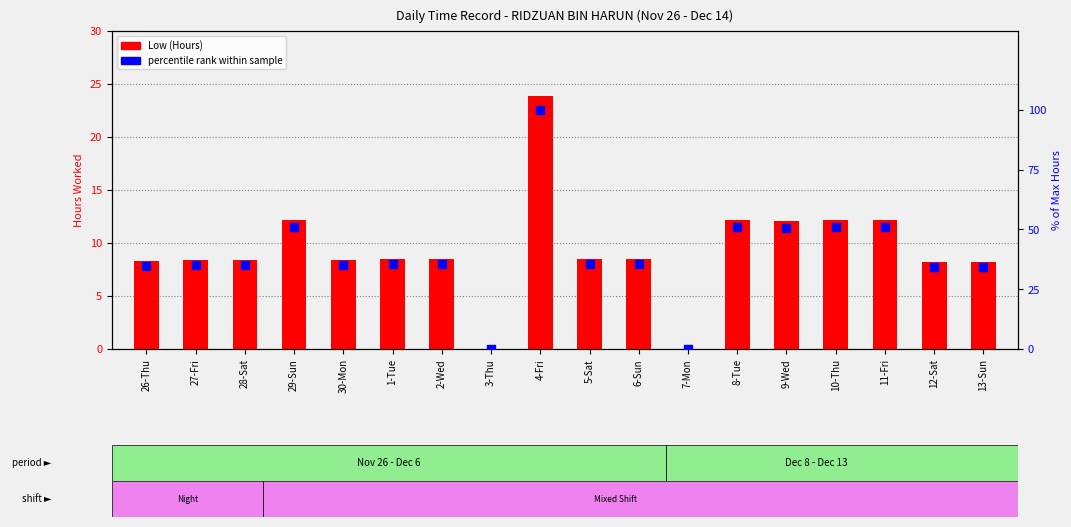

At which category is the sum across all series the highest?

4-Fri